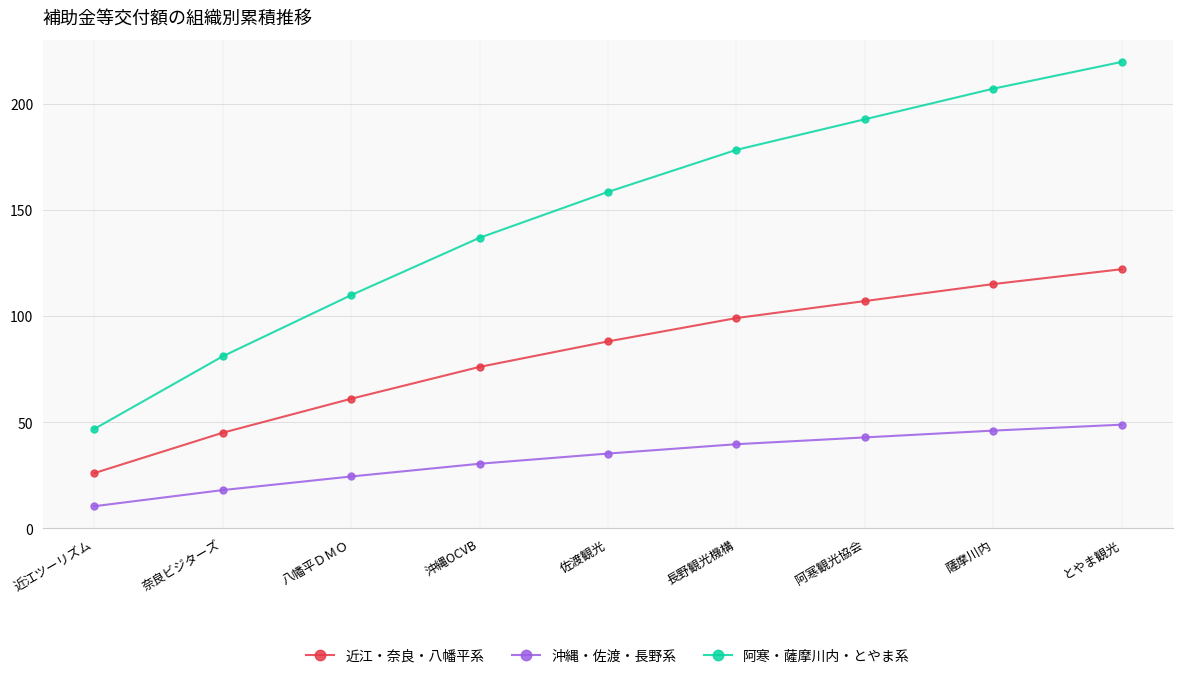

Rank the series by their average value, from highest to lowest.

阿寒・薩摩川内・とやま系, 近江・奈良・八幡平系, 沖縄・佐渡・長野系